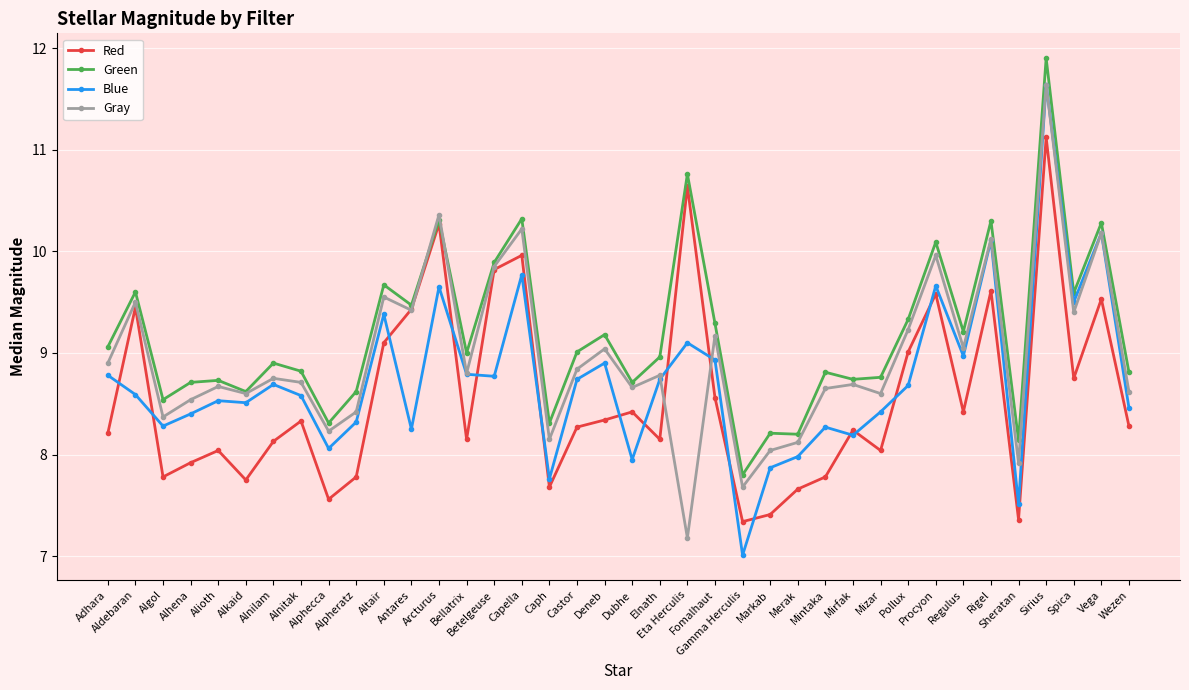

The Blue series shows 14.9 at Eta Herculis. True or false?

False